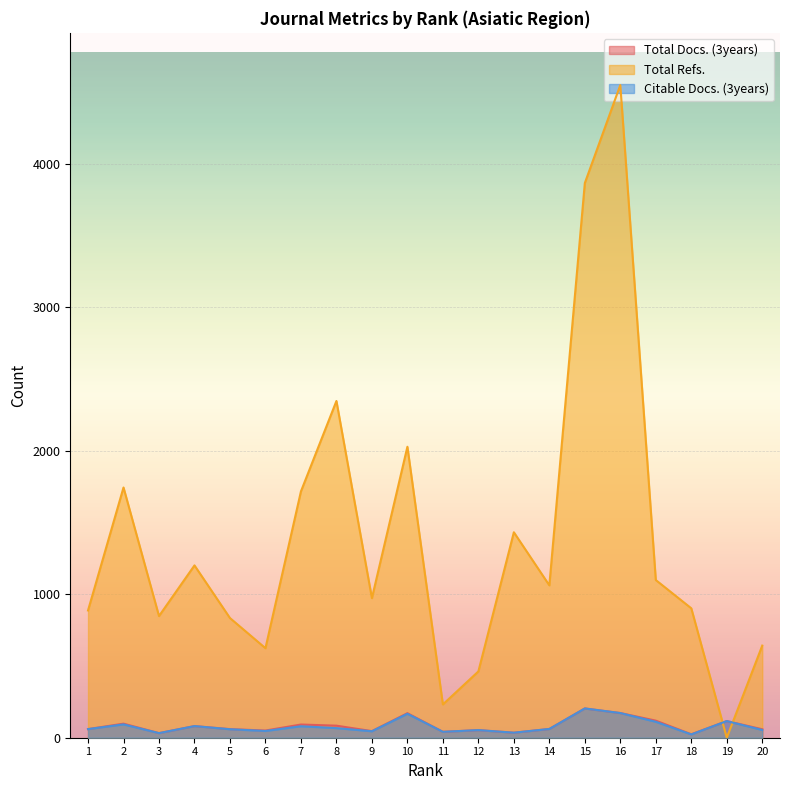

At which label does Total Docs. (3years) first exceed 61?

2